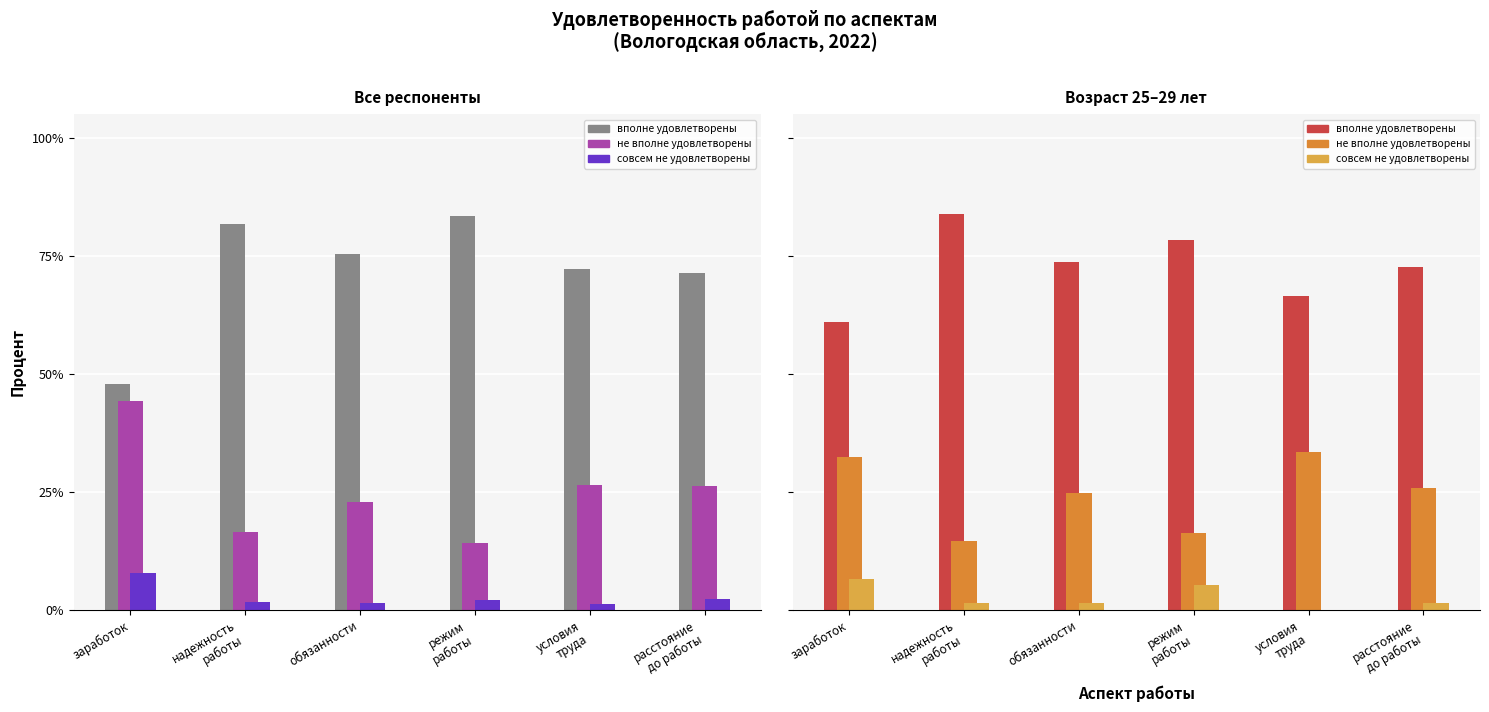

Are the bars horizontal?

No